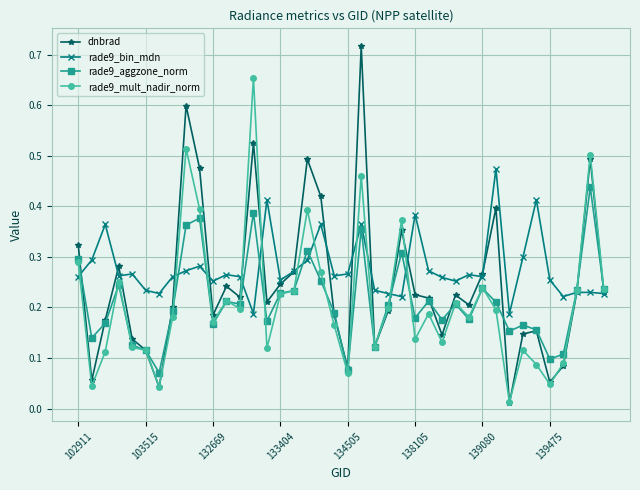

At how many categories does at least one series exceed 0?

40